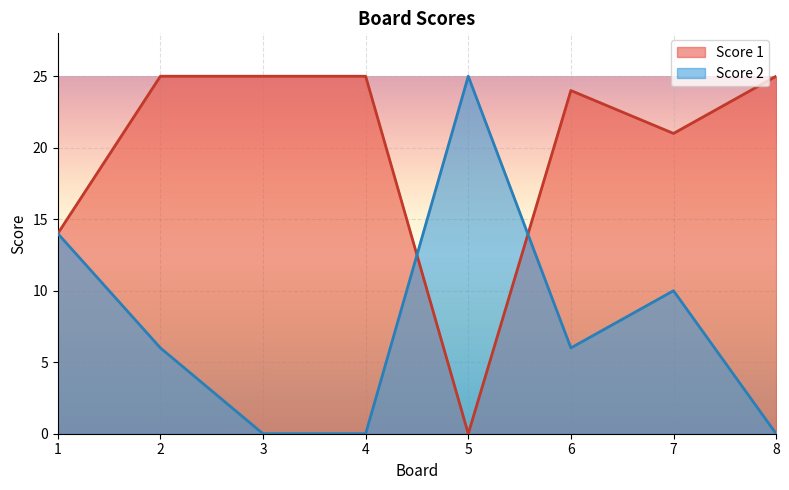

How many interior local peaks does the Score 2 series have?

2